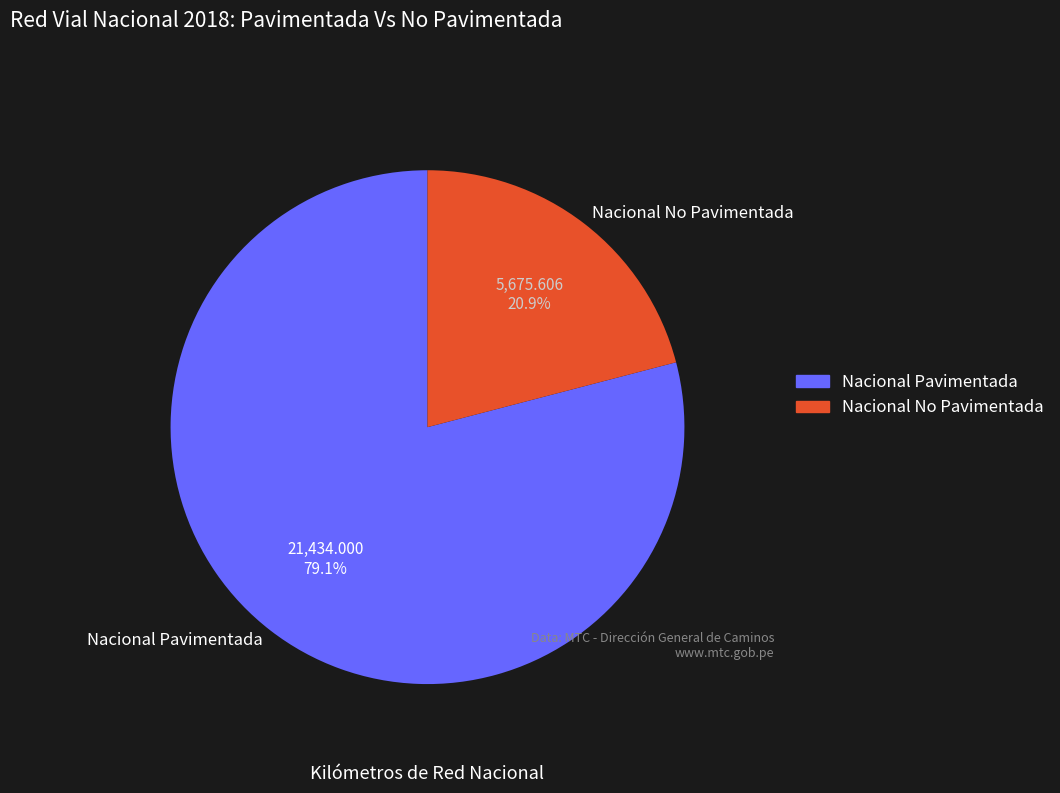

Which slice is the largest?

Nacional Pavimentada